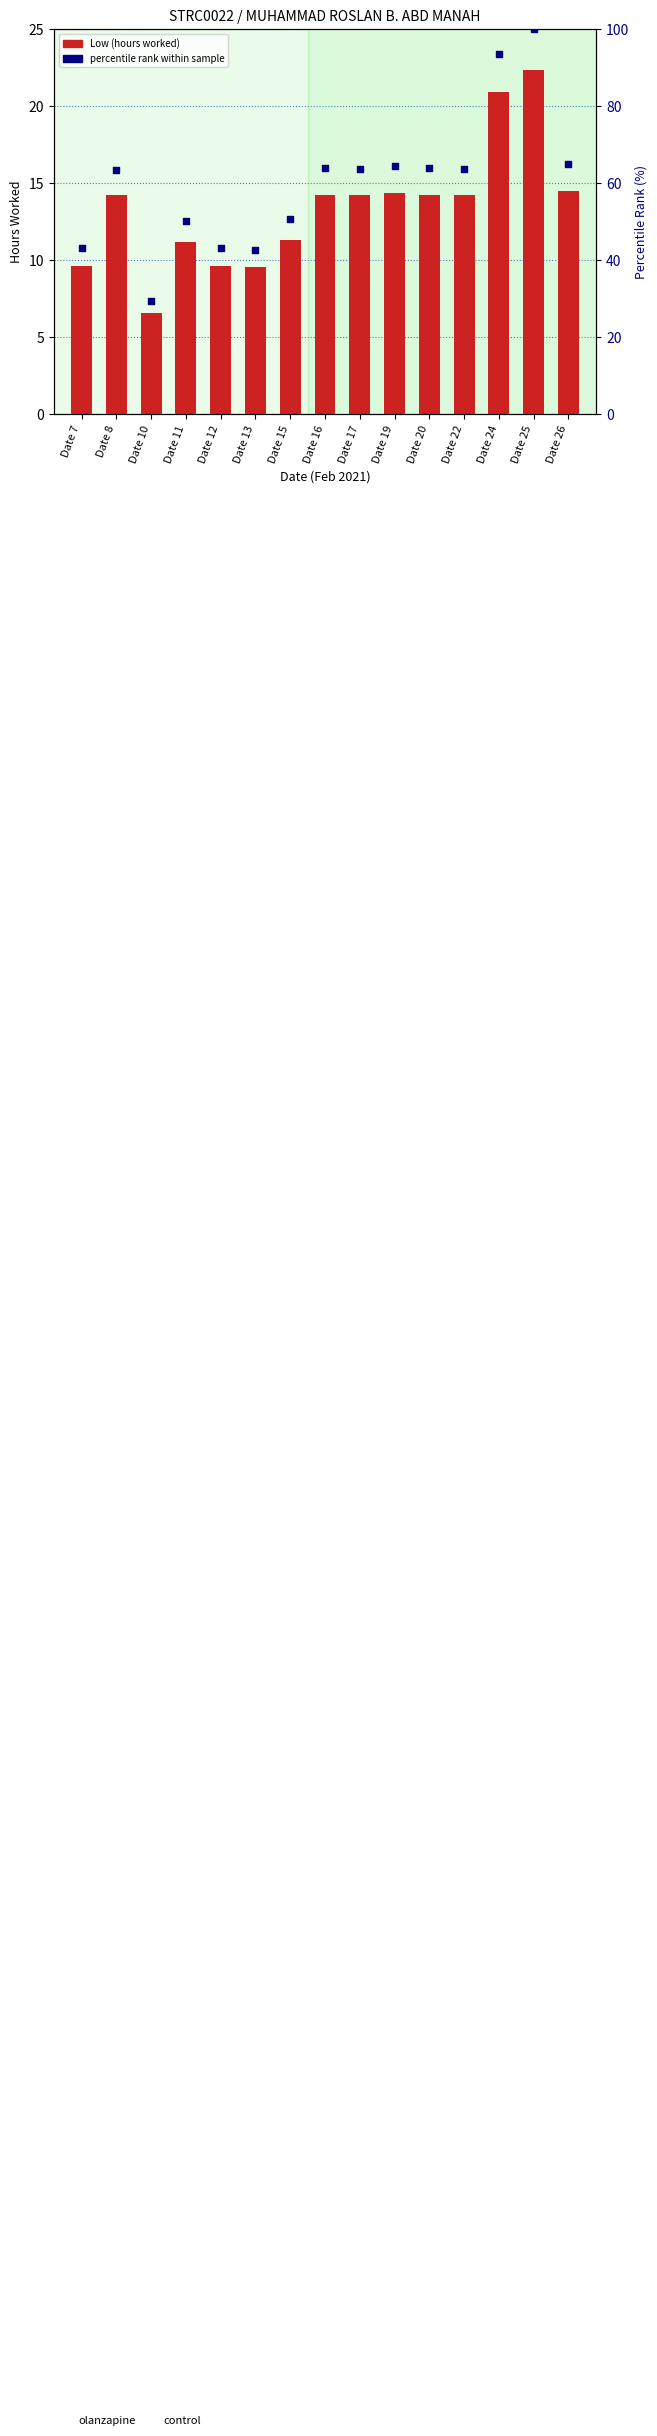

Which series contains the highest Y value?

percentile rank within sample